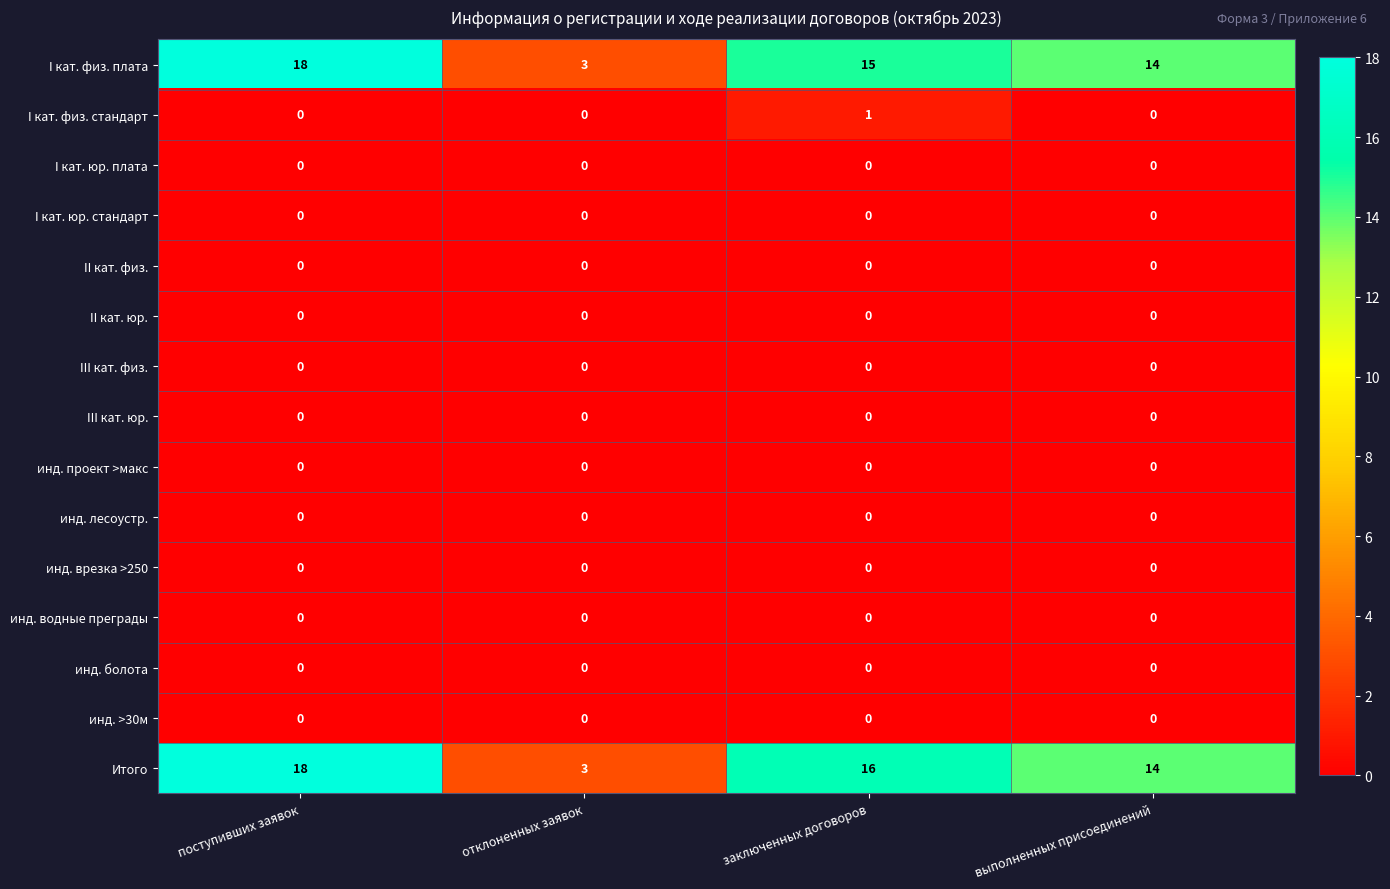

At which category is the sum across all series the highest?

поступивших заявок